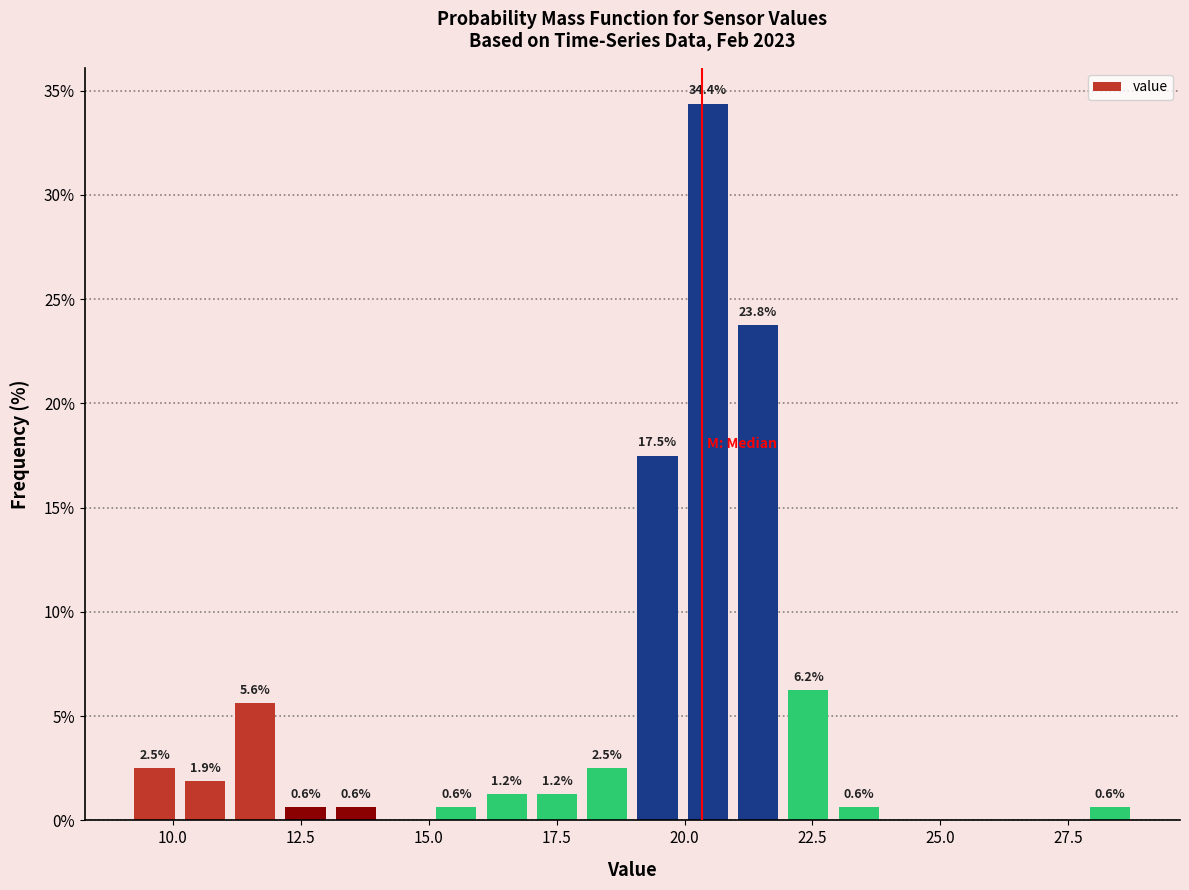

Around what value on the x-axis is the tallest bar? Give the approximate position of its centre, as read against the axis.

20.5